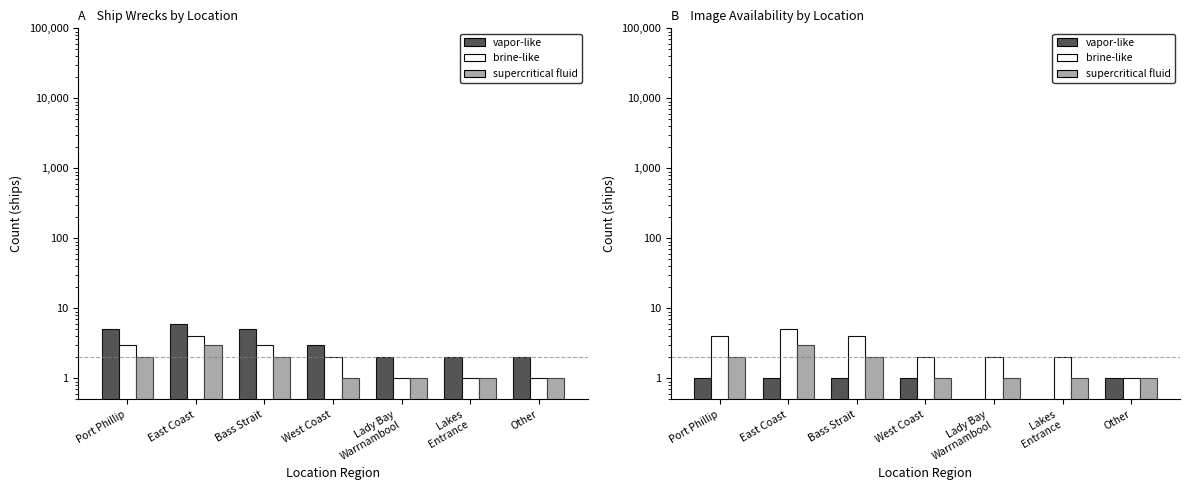

What is the approximate value of brine-like at Other?

1